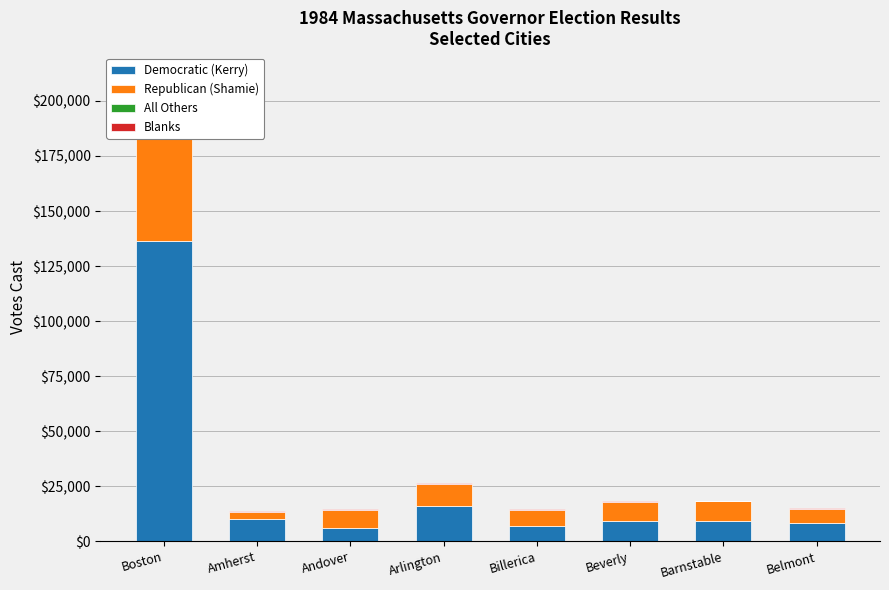

Is it true that Blanks equals 8021 at Boston?

True